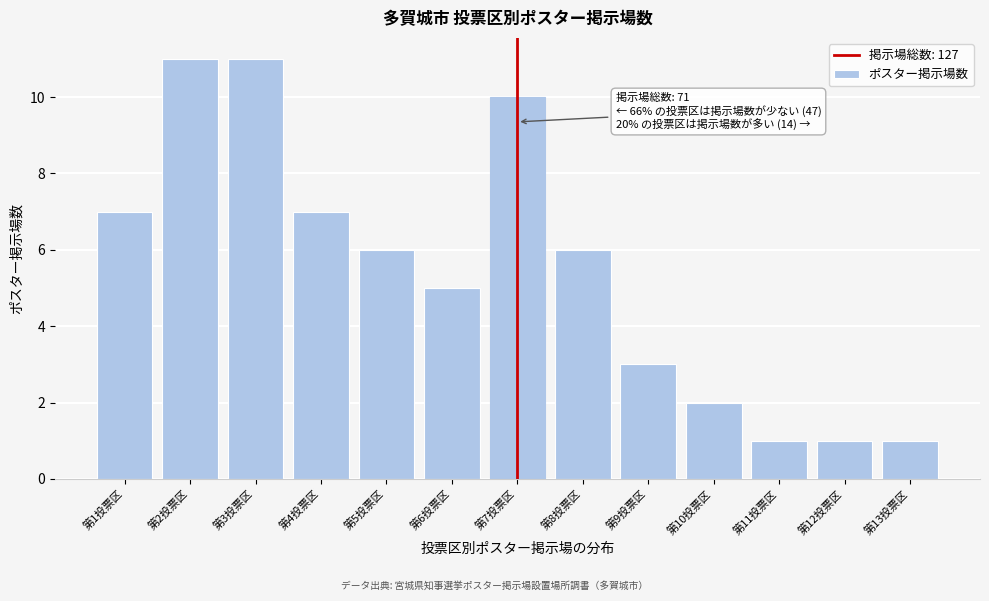

Reading left to right, what are all the values shown in this chart?

第1投票区=7	第2投票区=11	第3投票区=11	第4投票区=7	第5投票区=6	第6投票区=5	第7投票区=10	第8投票区=6	第9投票区=3	第10投票区=2	第11投票区=1	第12投票区=1	第13投票区=1